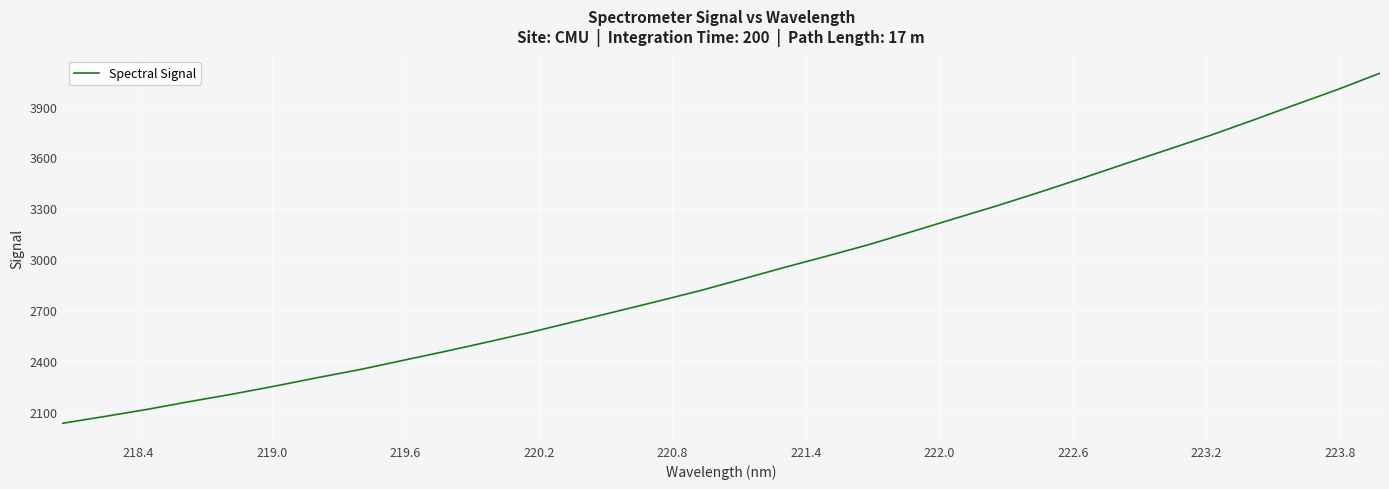

How many values are below 2883?

16